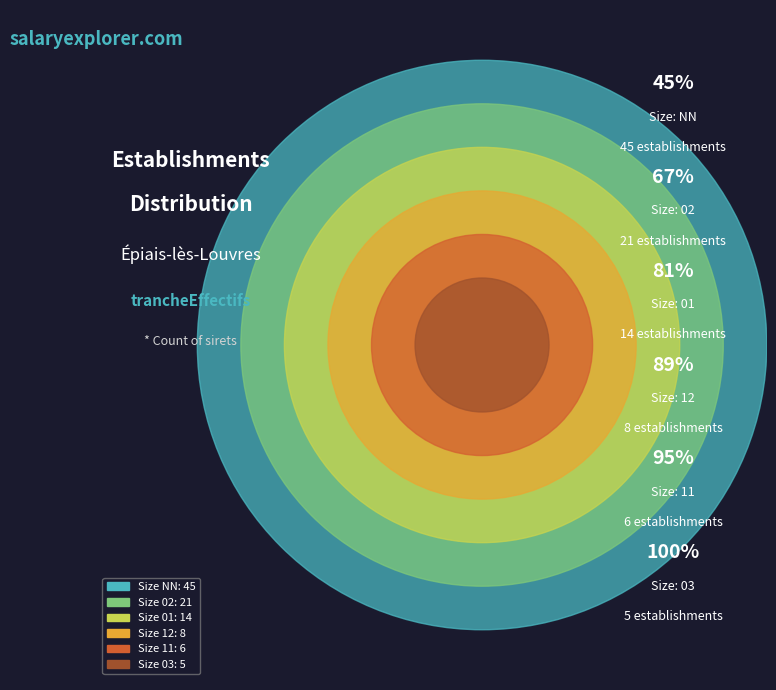

Does 01 represent more than half of the total?

No